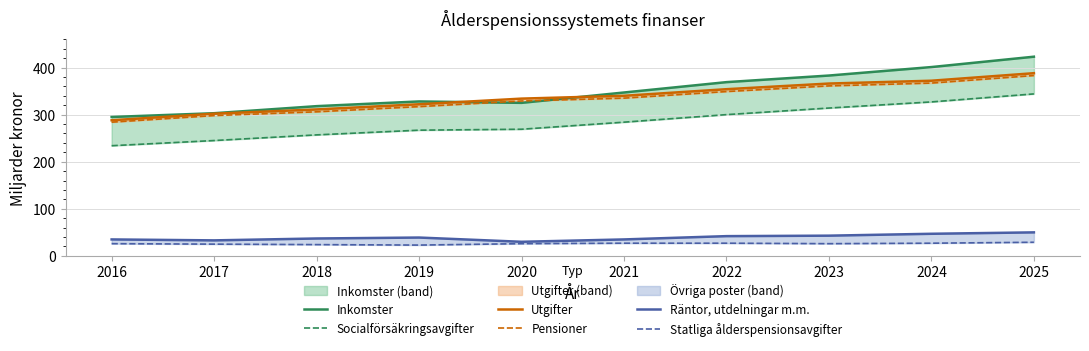

How many categories are shown in the chart?

10